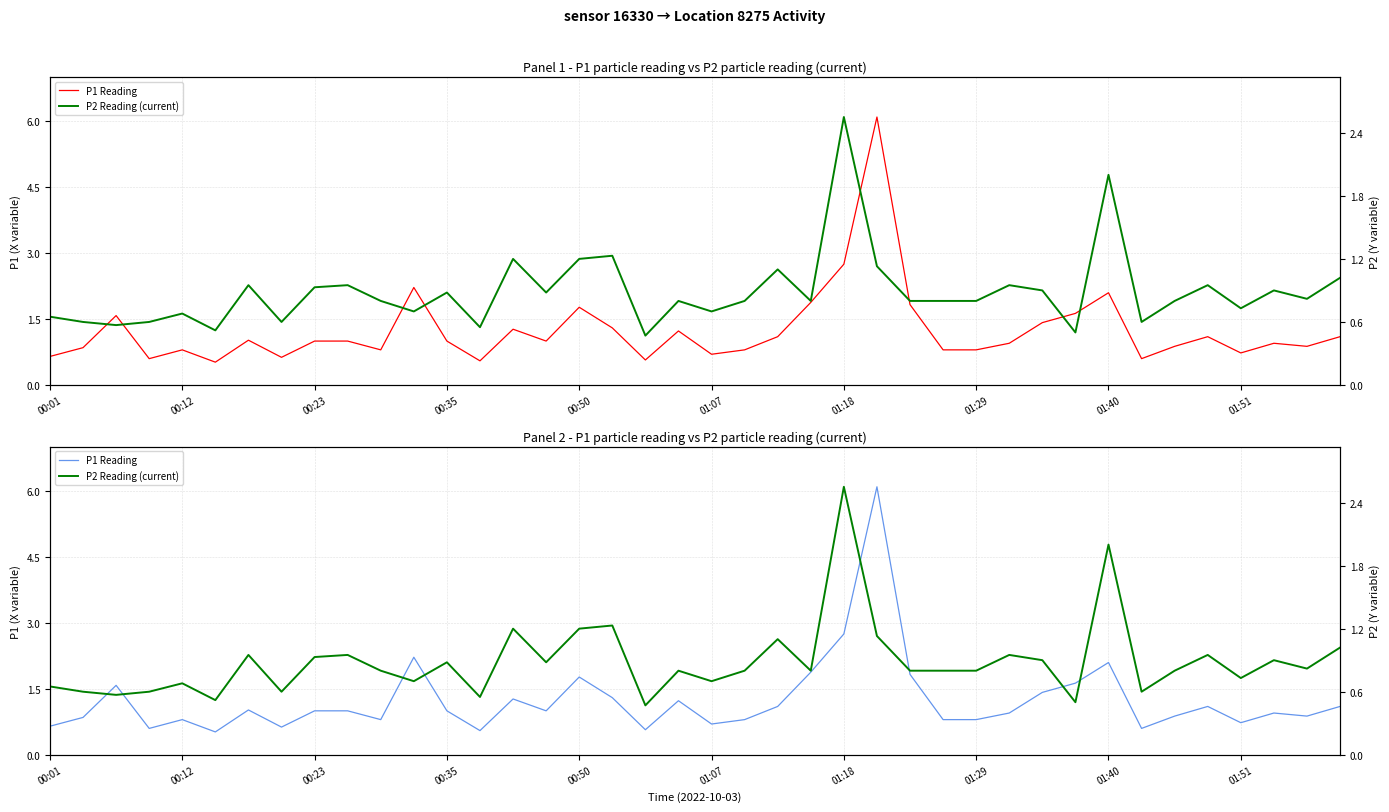

What value does the P2 Reading (current) series have at 35?

0.9